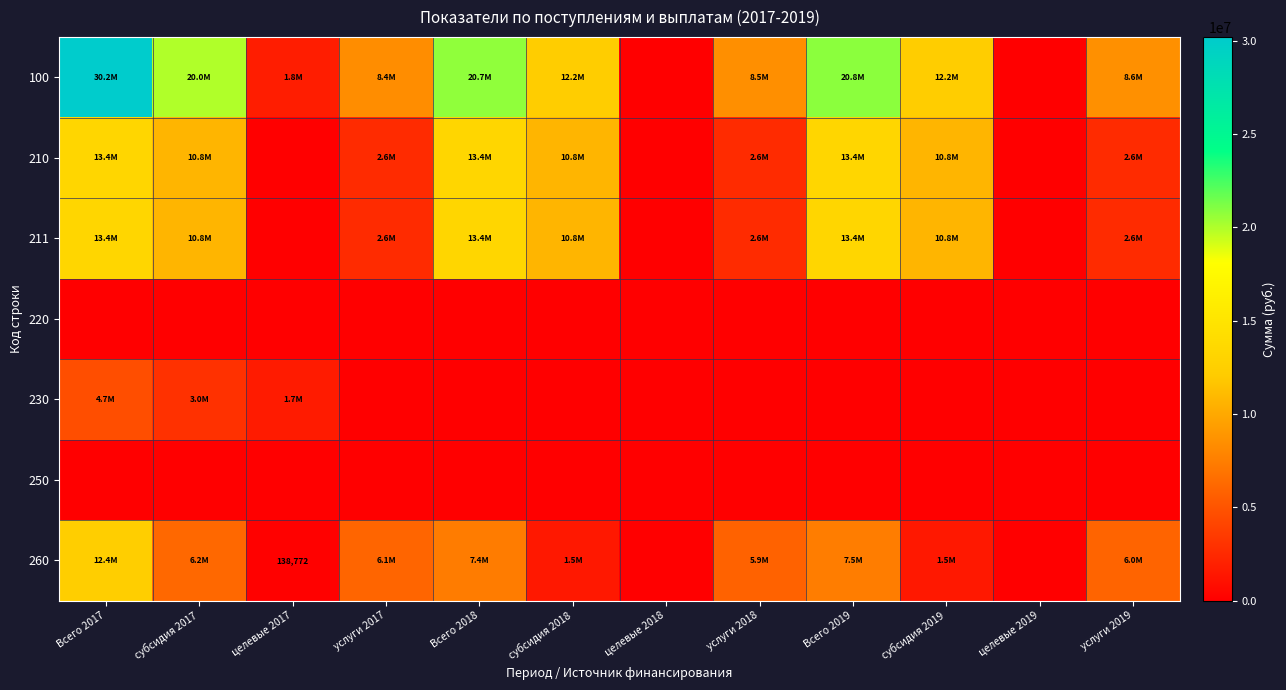

Rank the series at субсидия 2018 from highest to lowest value.

100, 210, 211, 260, 220, 230, 250